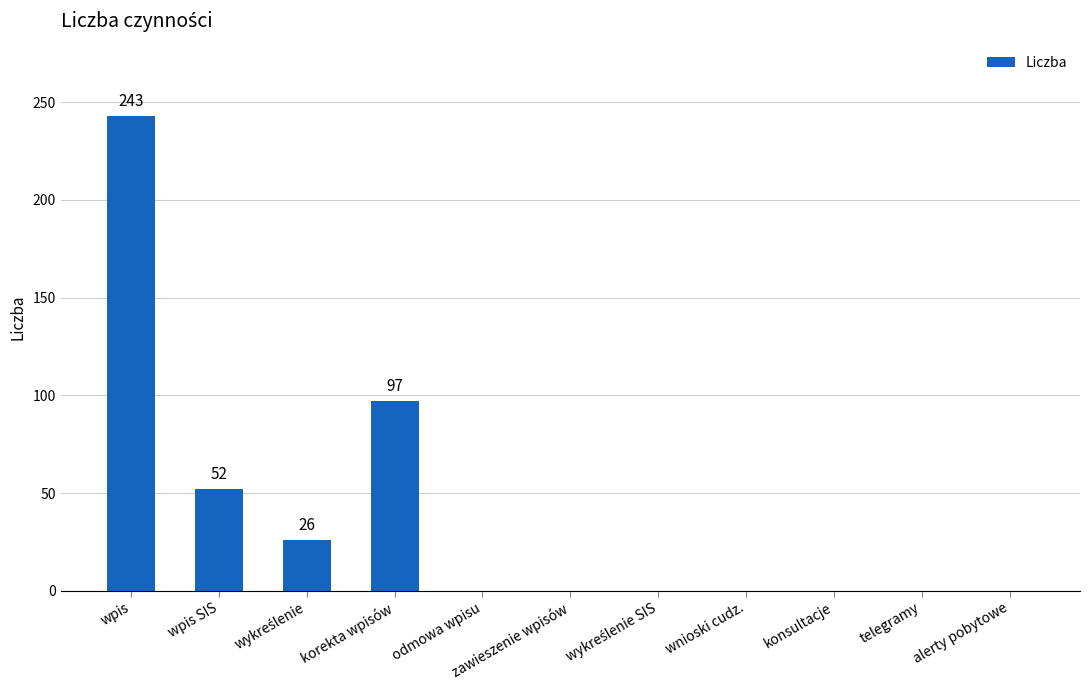

The chart shows a value of 243 at wpis. True or false?

True